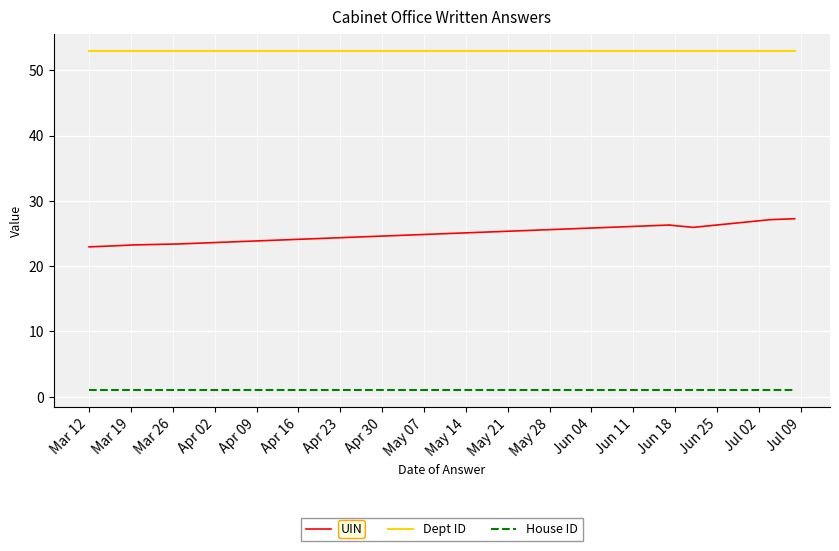

What is the sum of the Dept ID values at Apr 16 and May 14?

106.0